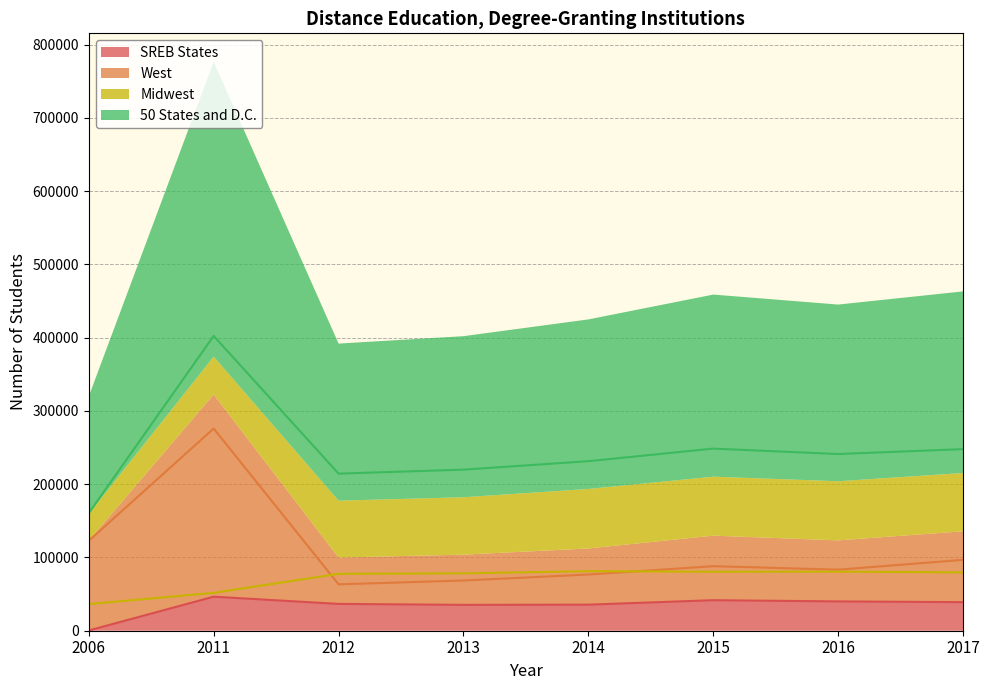

Which category has the highest value across all series?

2011